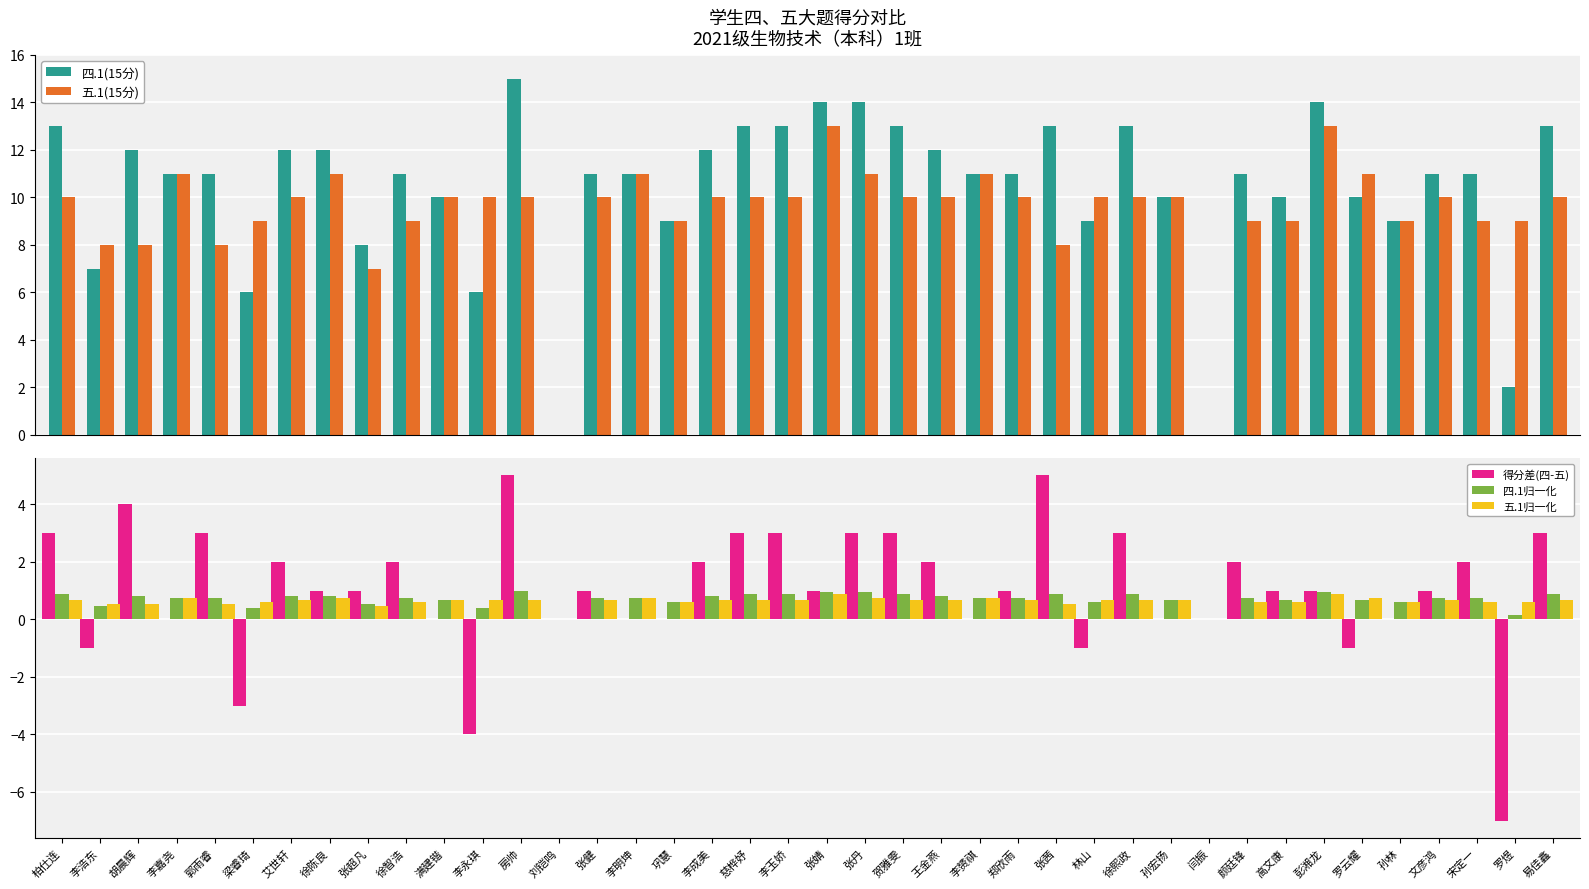

The 五.1归一化 series shows 0.5 at 张超凡. True or false?

True